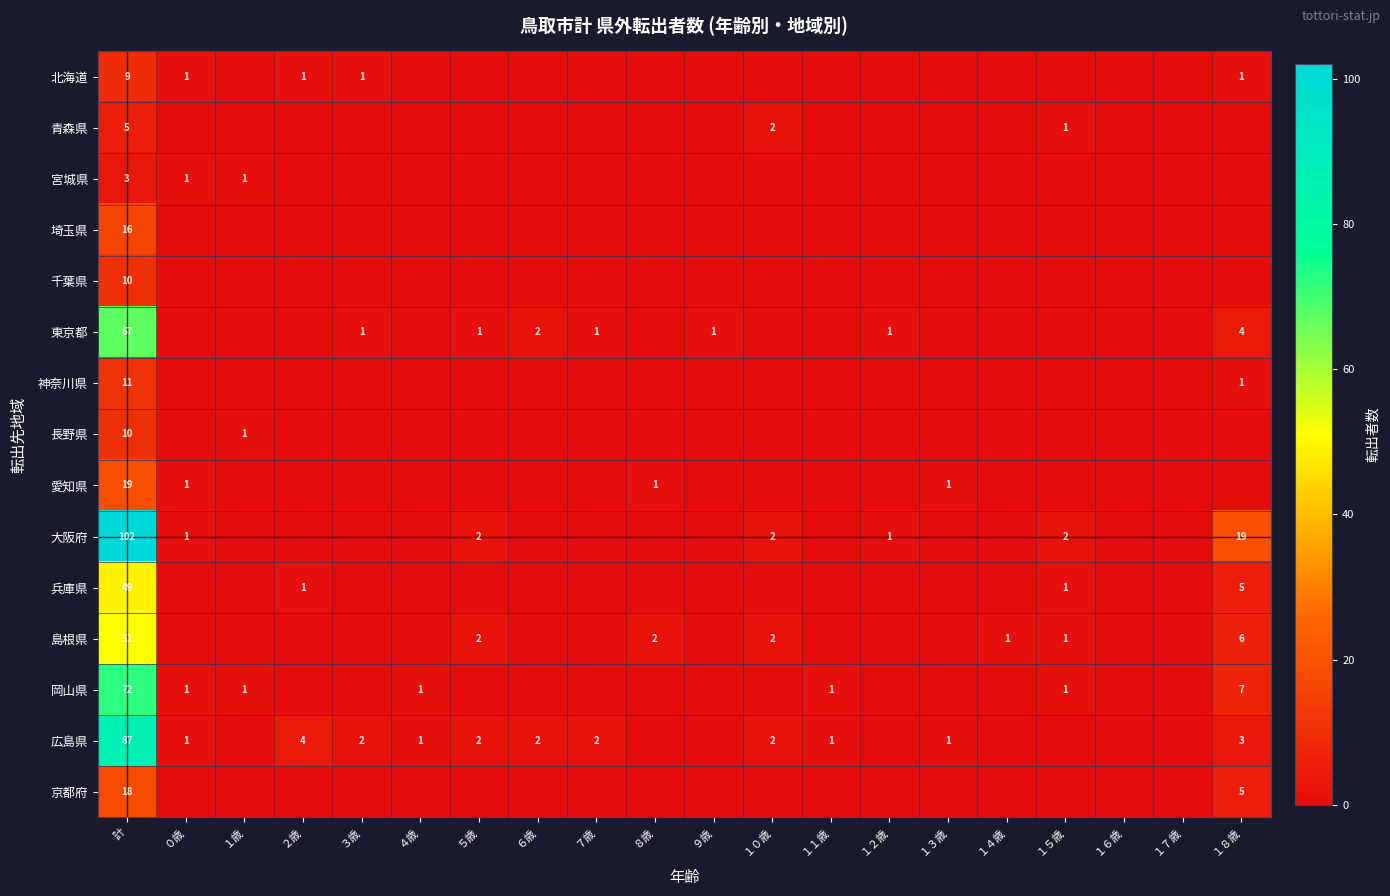

What is the sum of the 広島県 values at ５歳 and ６歳?

4